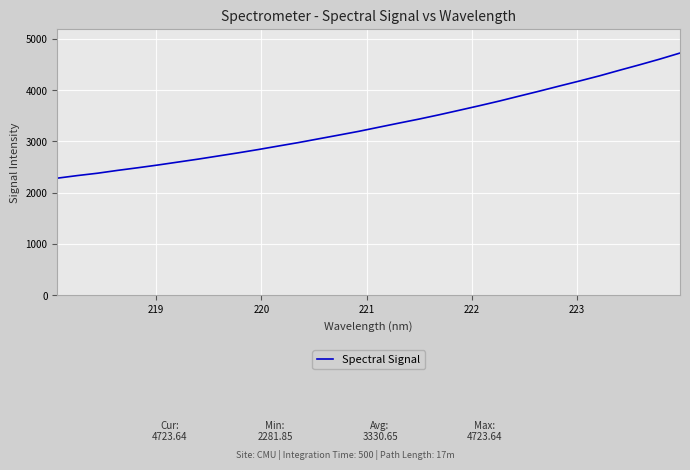

What is the greatest value displayed?

4723.6